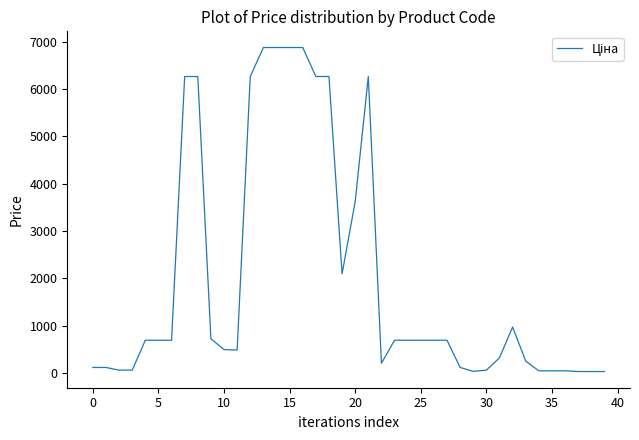

Count the number of data series in this chart.

1